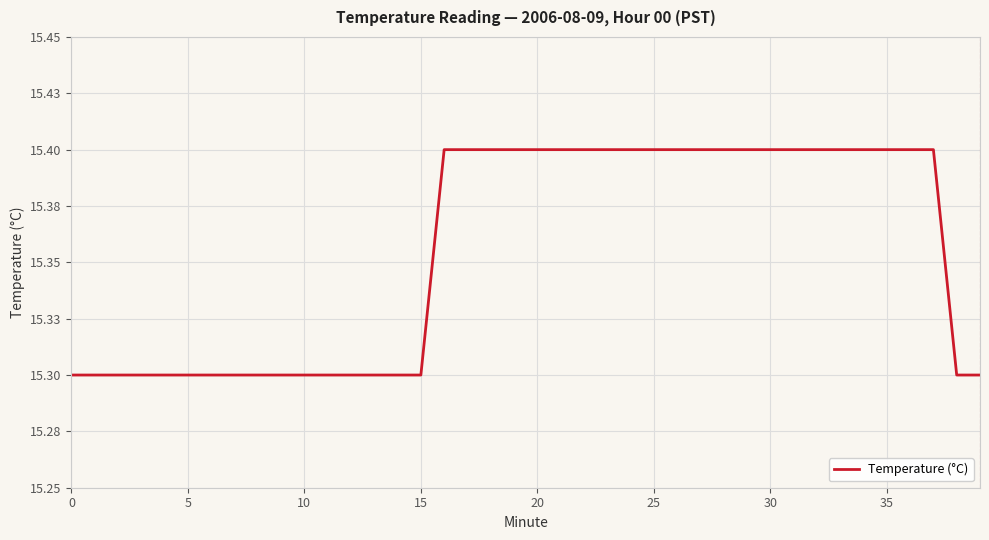

What is the label of the 27th point from the left?

26